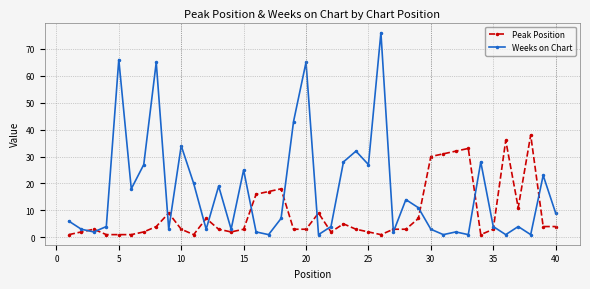

How many distinct data groups are displayed?

2